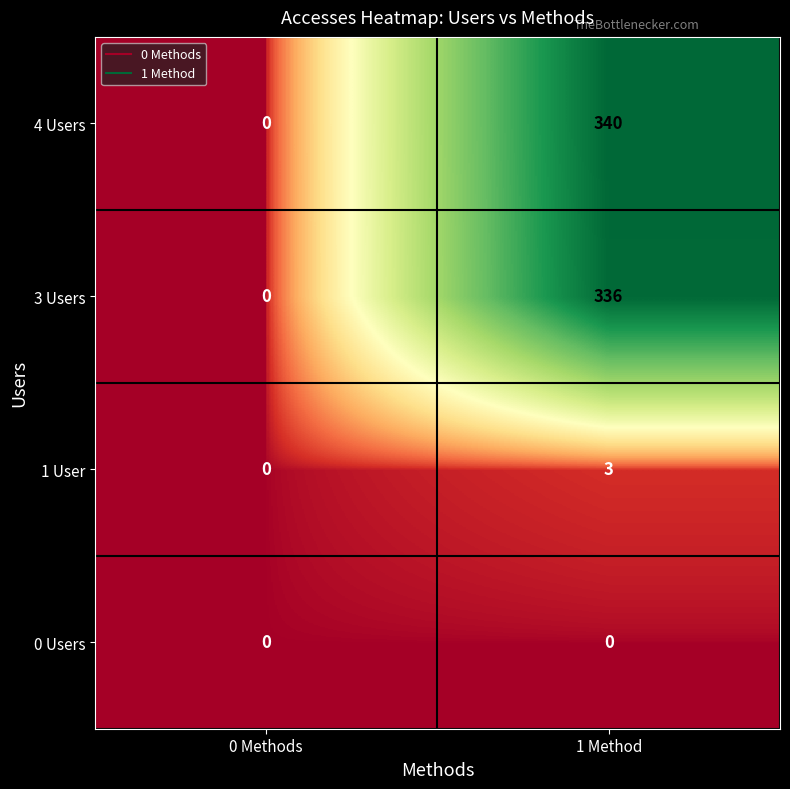

Which series has the largest total across all categories?

4 Users